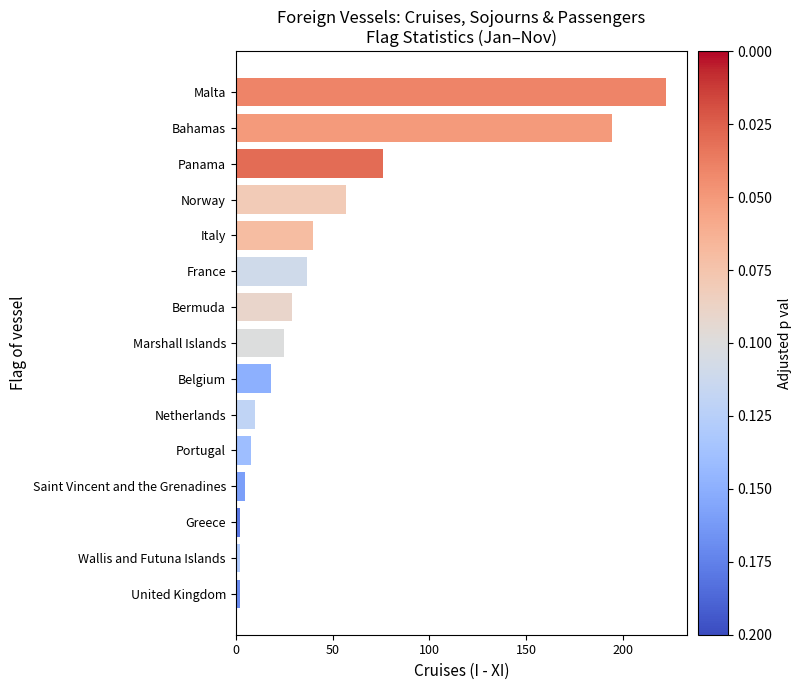

Reading bottom to top, list all the values displayed in this chart.

2	2	2	5	8	10	18	25	29	37	40	57	76	194	222